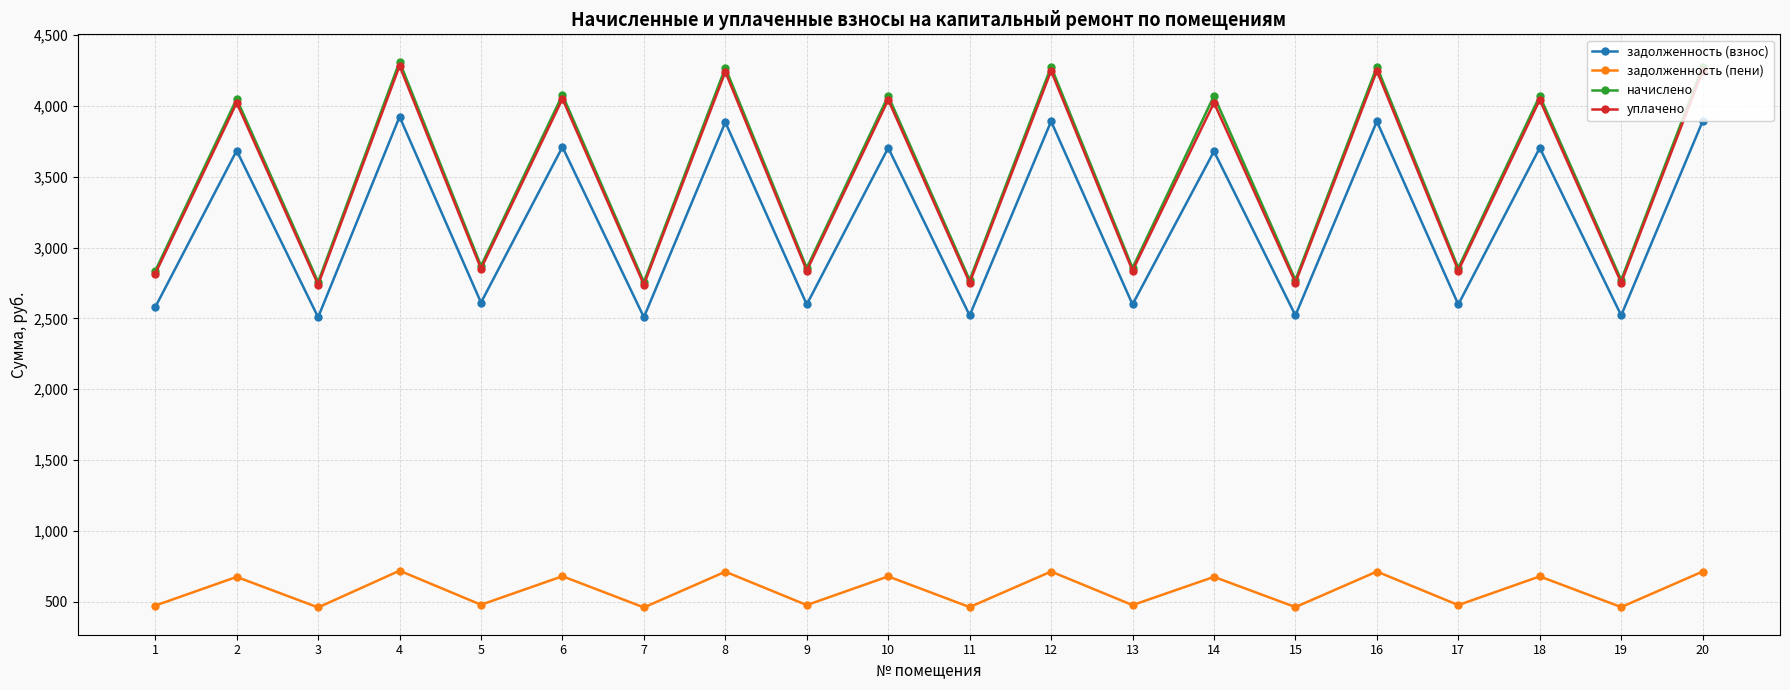

Is the value of уплачено at 10 greater than the value of начислено at 13?

Yes